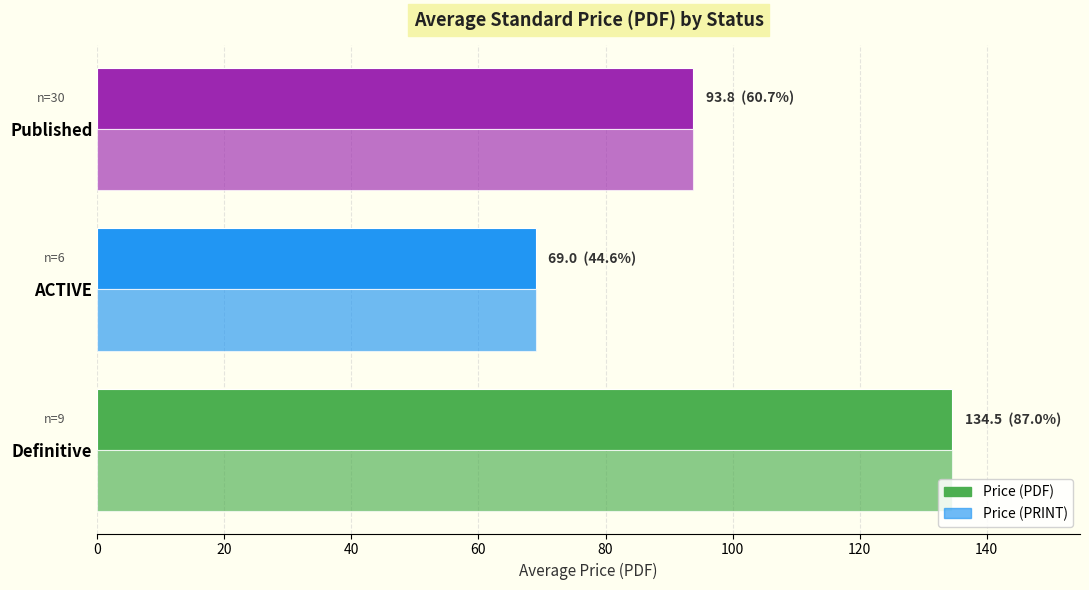

What is the sum of all Price (PDF) values?

297.3